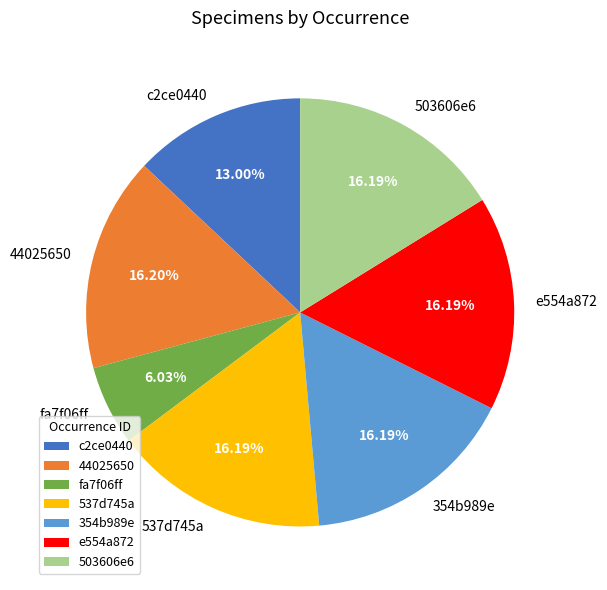

Which slice is the smallest?

fa7f06ff